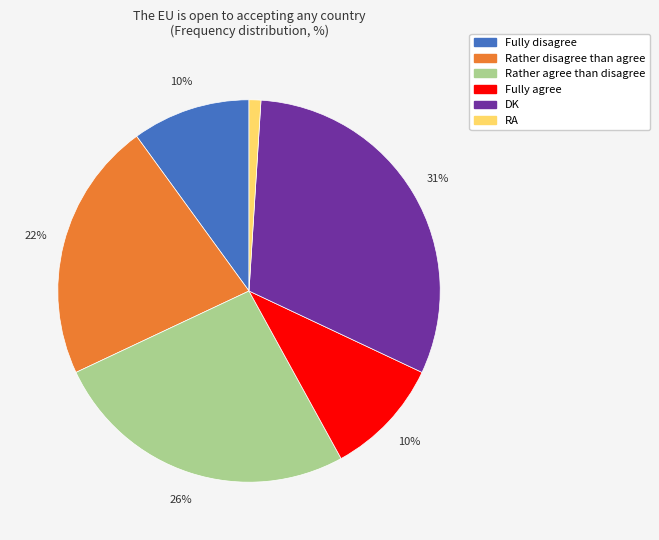

Which slice is the smallest?

RA